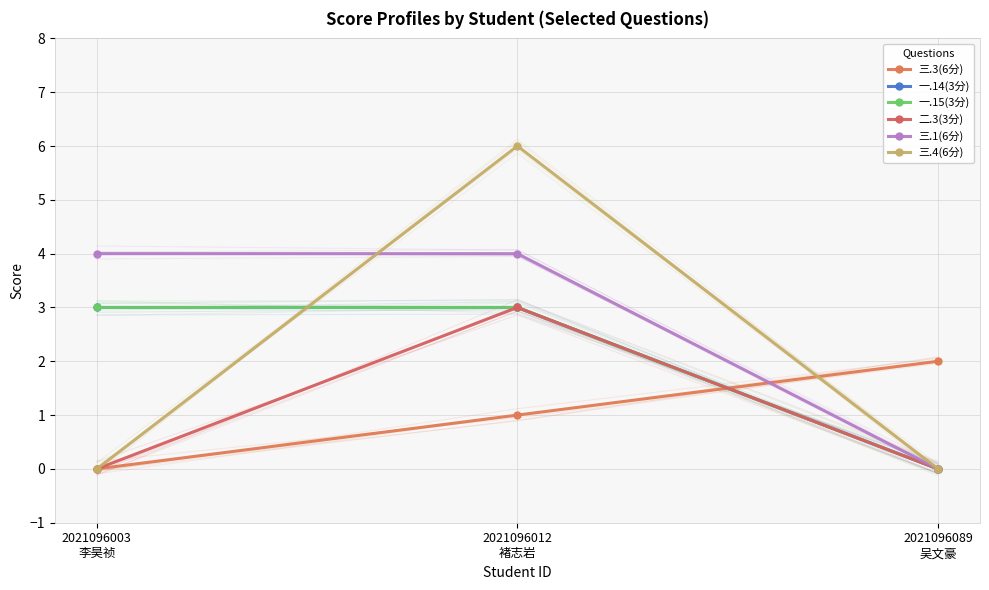

What is the label of the 3rd point from the left?

2021096089
吴文豪